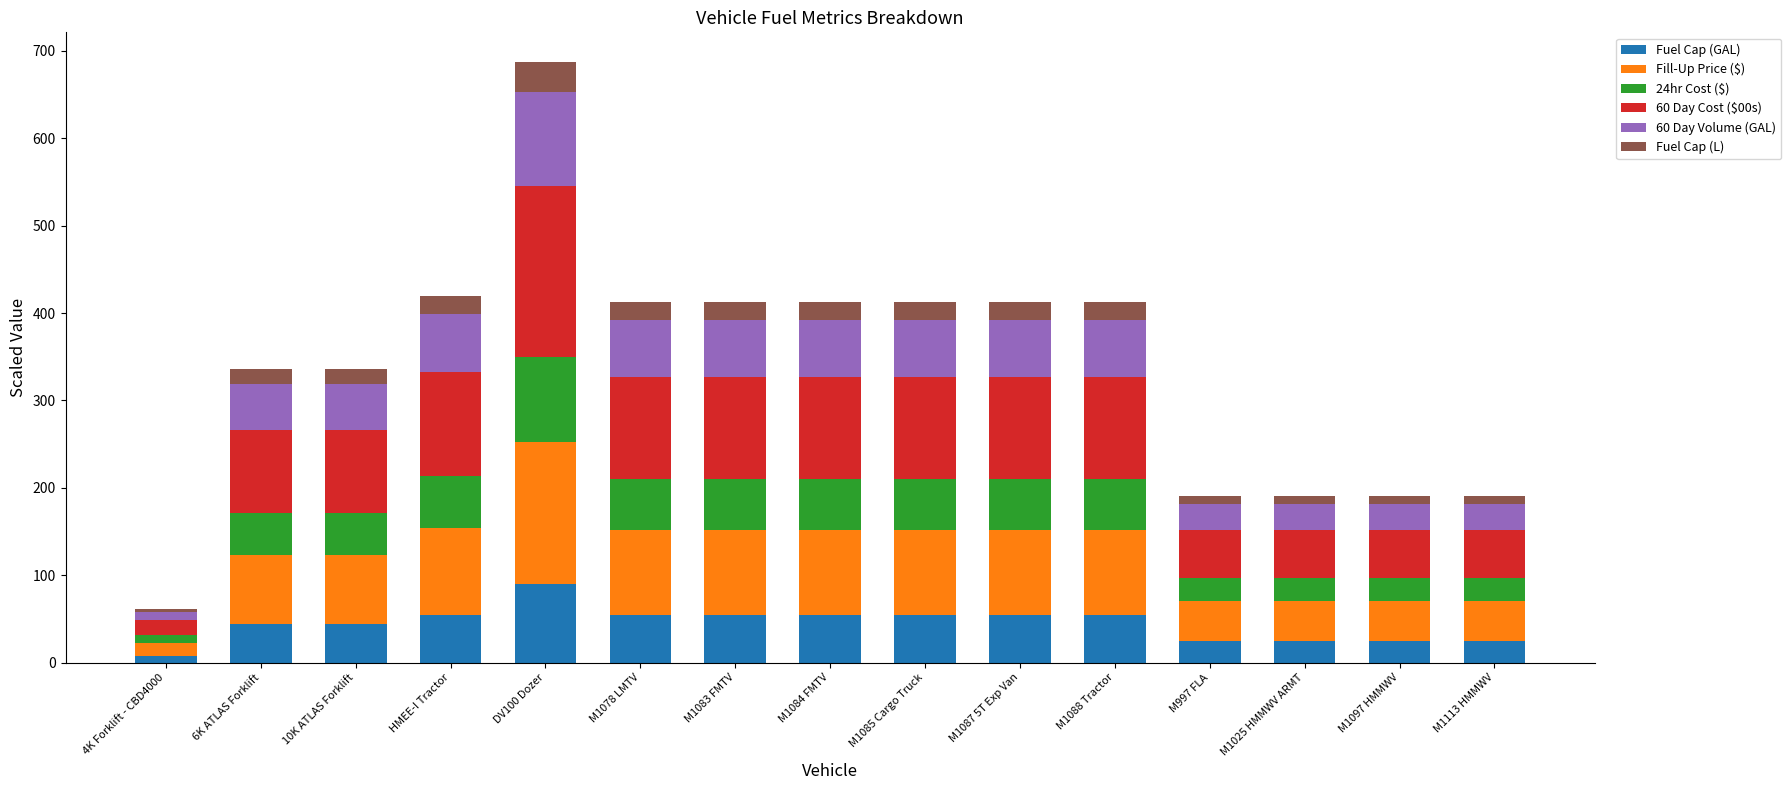

The value of Fuel Cap (GAL) at M997 FLA is 25.0. True or false?

True